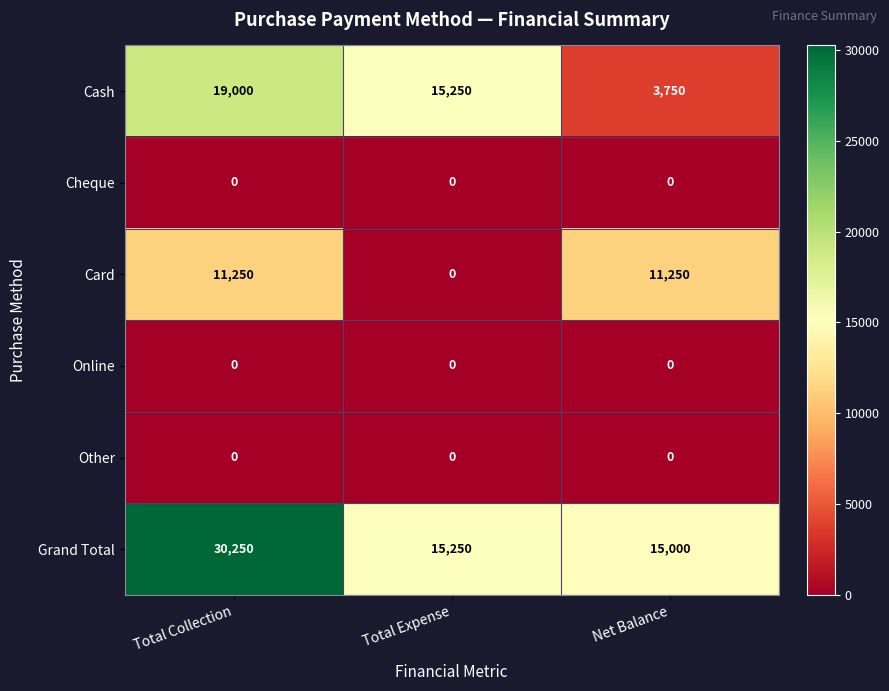

Reading left to right, extract all data points from this chart.

Cash: 19000	15250	3750
Cheque: 0	0	0
Card: 11250	0	11250
Online: 0	0	0
Other: 0	0	0
Grand Total: 30250	15250	15000